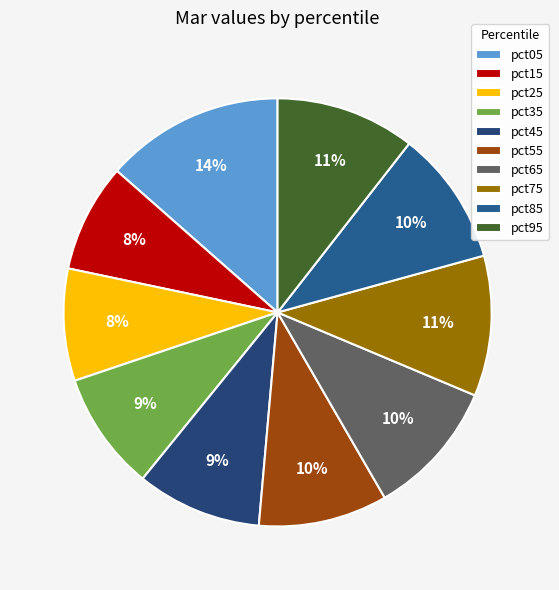

Does any single category account for the majority?

No